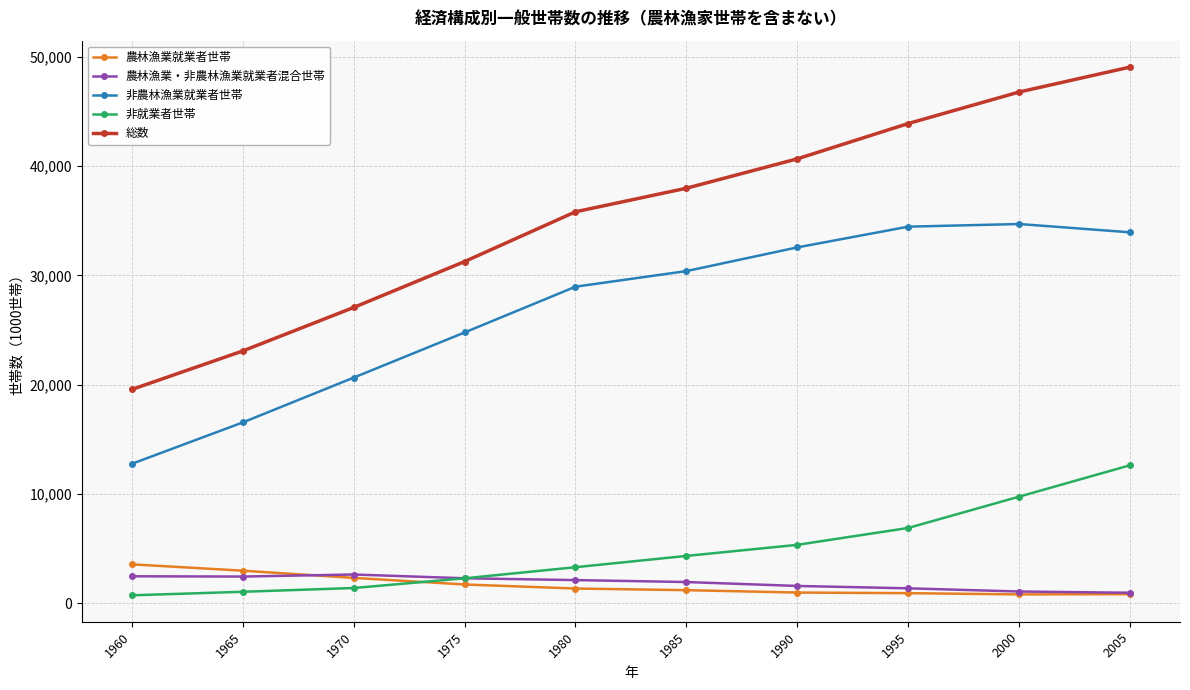

Which series has the widest spread of values?

総数